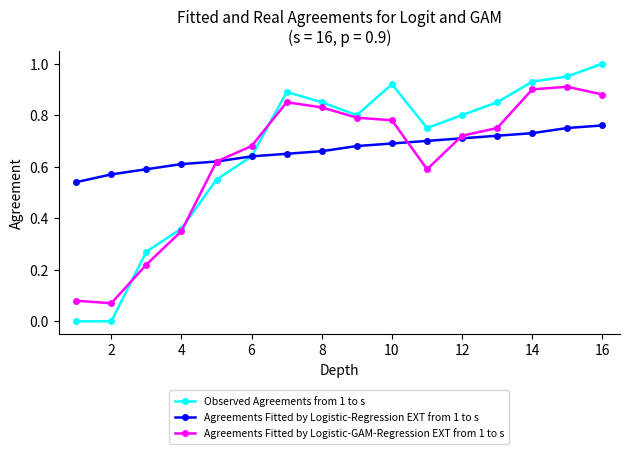

Is this an area chart (filled region under the line)?

No